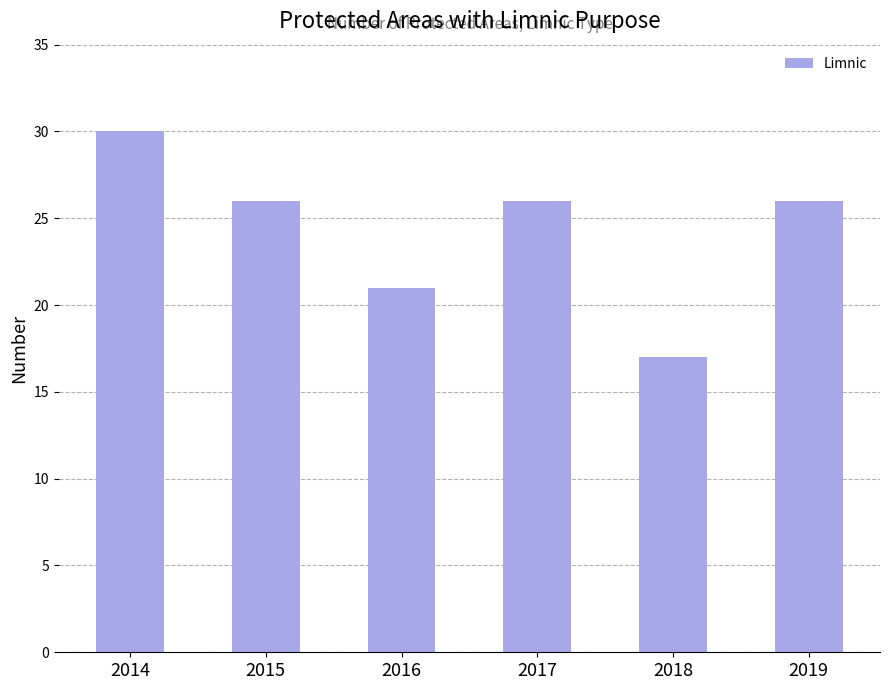

What is the value of the 4th bar from the left?

26